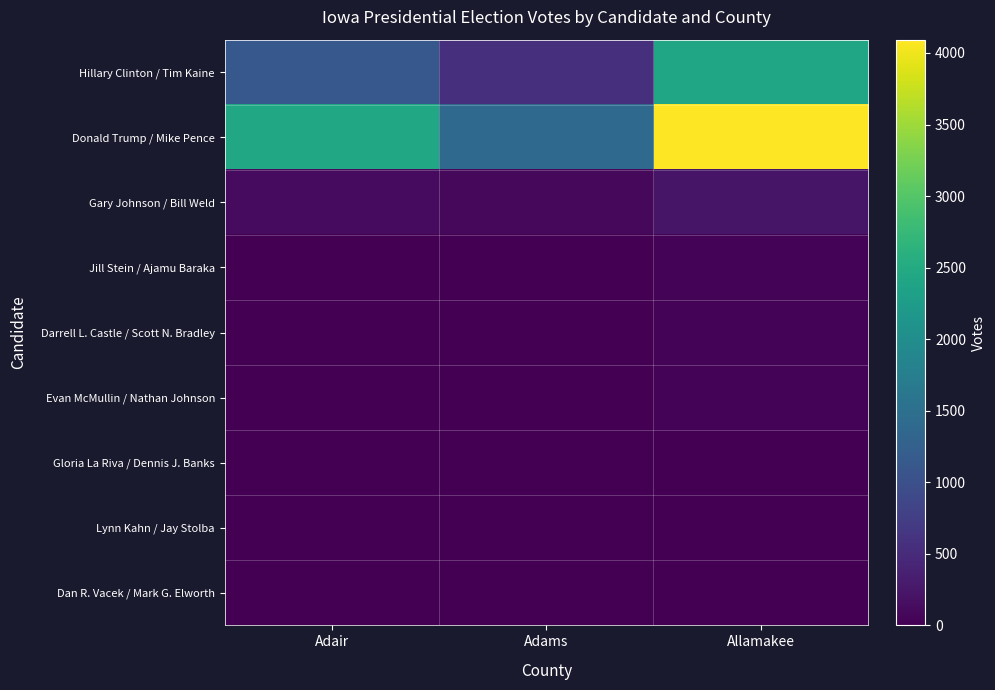

Which series has the largest total across all categories?

Donald Trump / Mike Pence